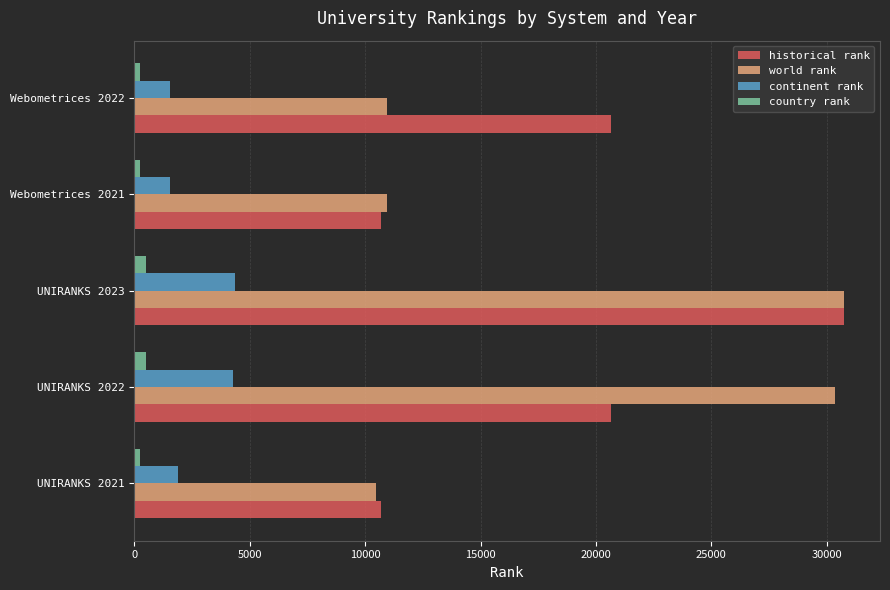

What is the greatest value displayed?

30769